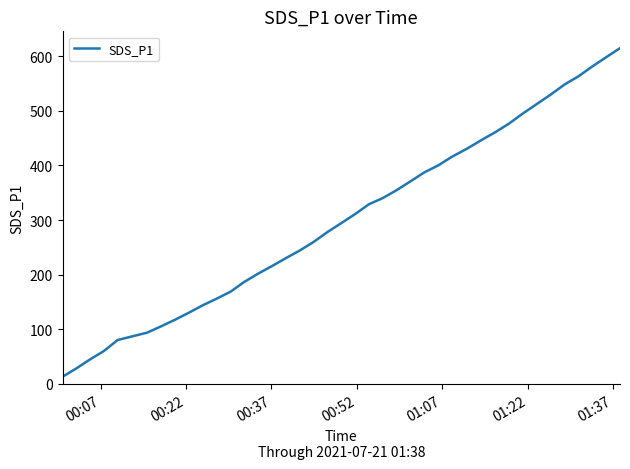

Count the number of values greater than 311.

20